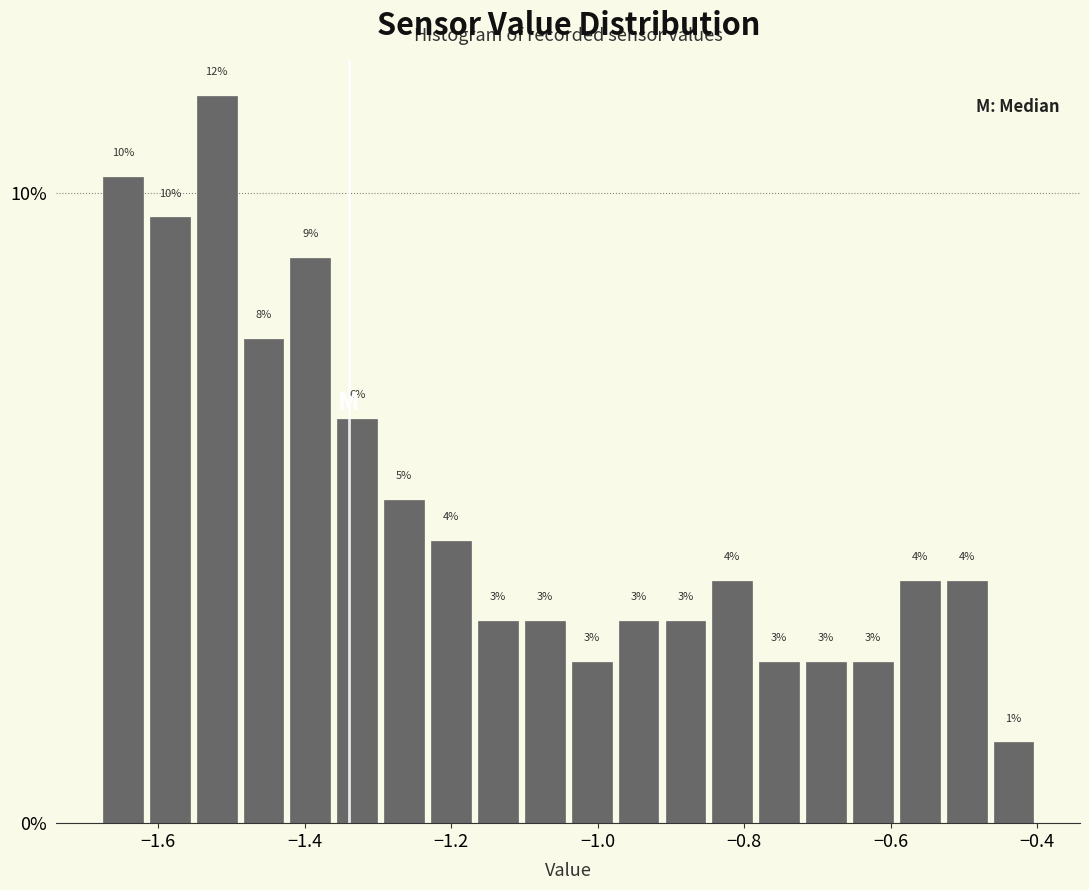

Read against the x-axis, roughly where is the centre of the tallest bar?

-1.52